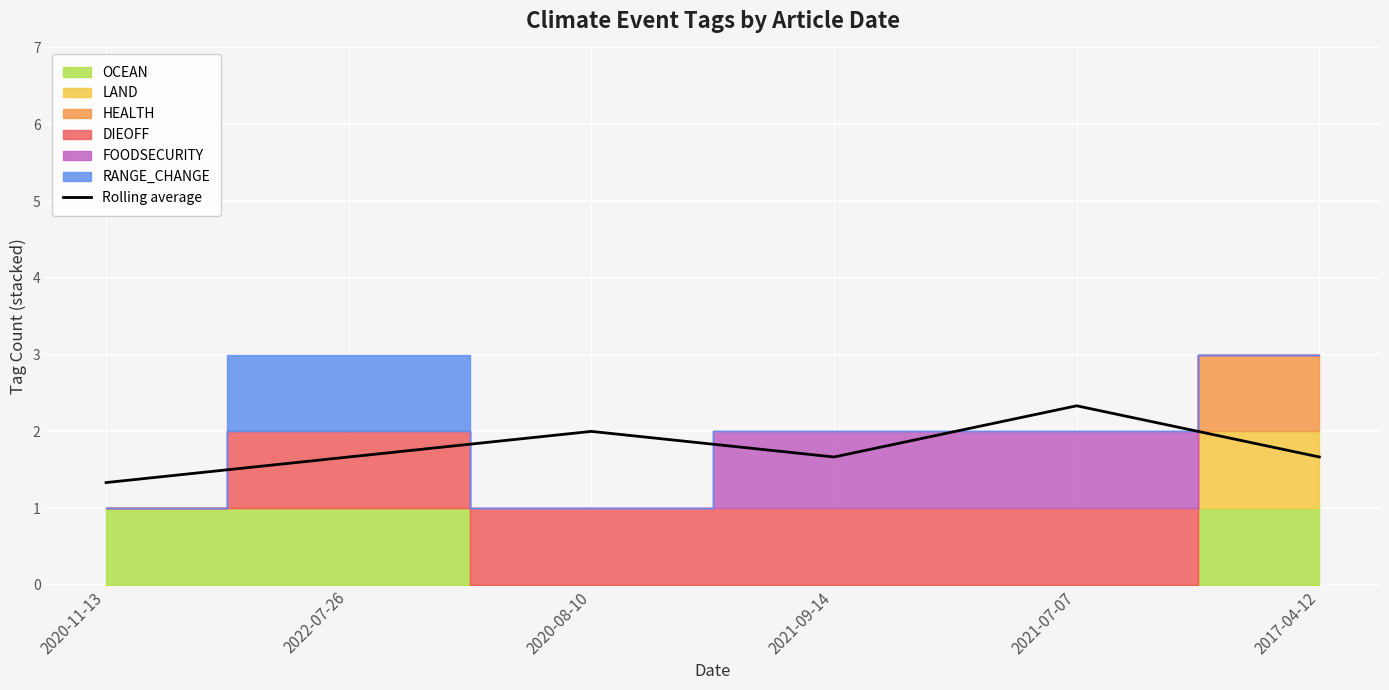

Between 2020-08-10 and 2021-09-14, which is larger?

2020-08-10